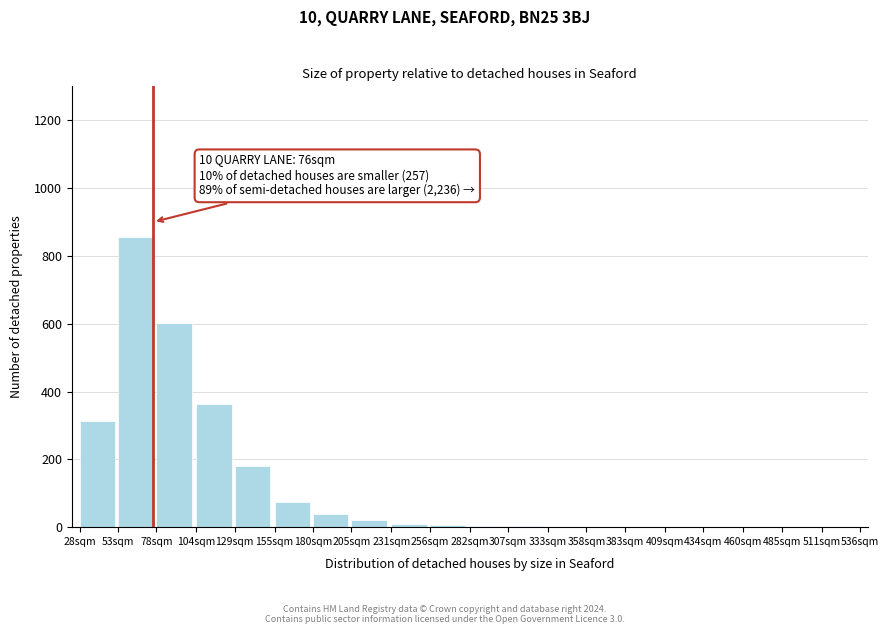

What is the sum of all values?

2473